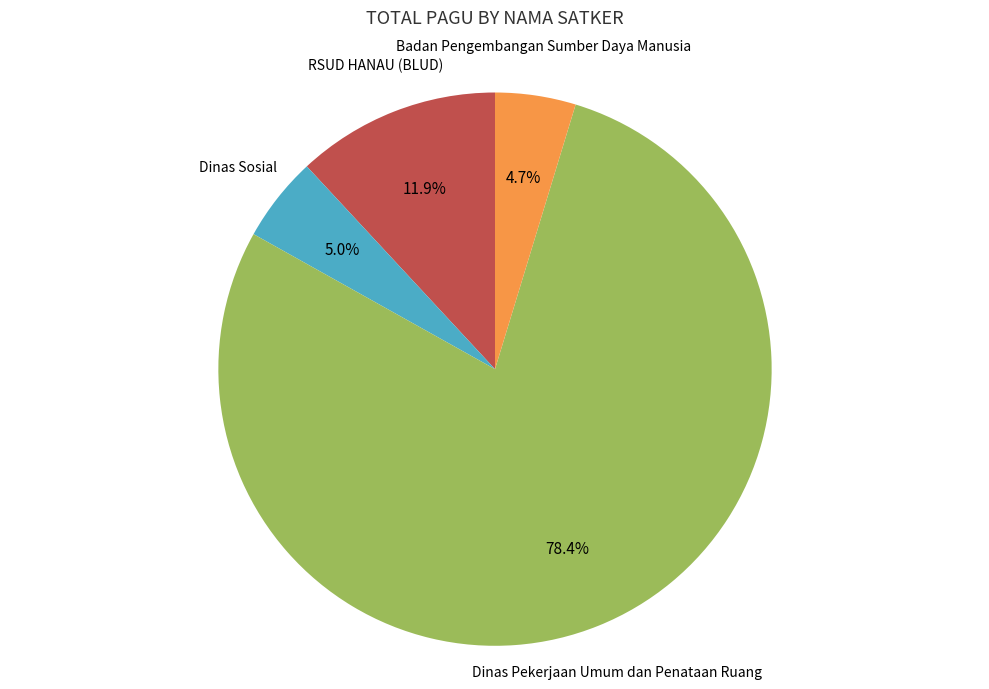

Is there a majority slice in this chart?

Yes